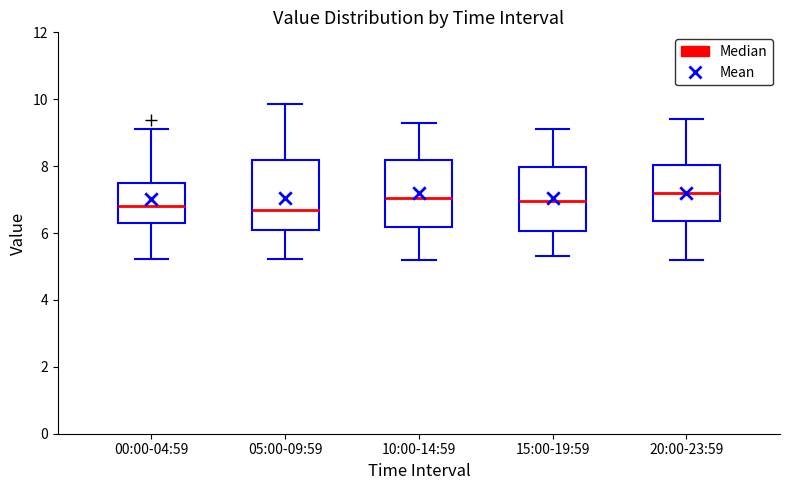

Where does the lower whisker of the box for 20:00-23:59 end on the y-axis? The values are not printed on the chart, so give them approximately, as read against the axis.

5.2